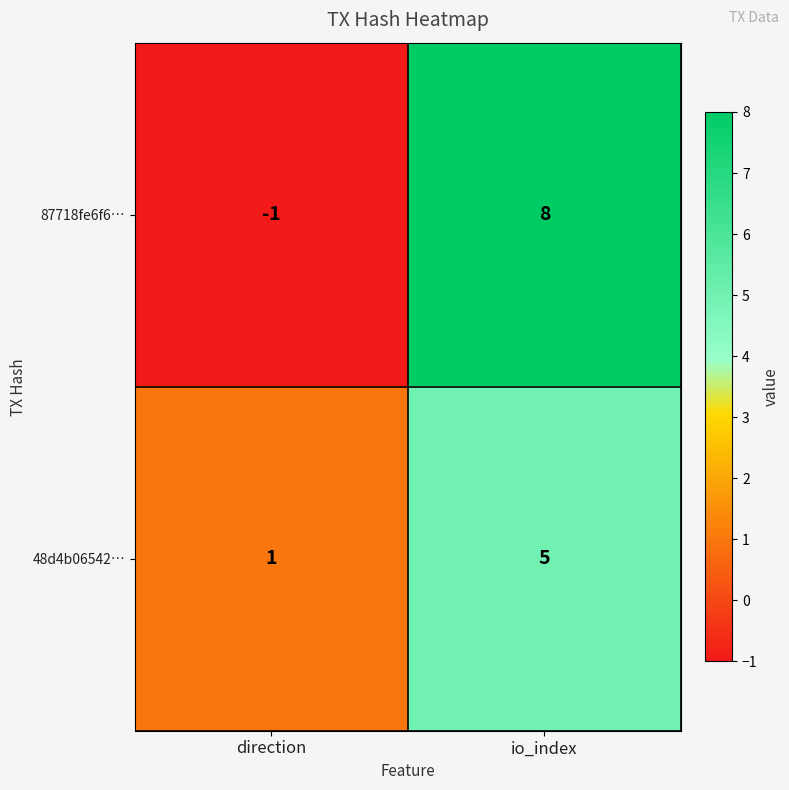

True or false: 87718fe6f6… has a value of 8 at io_index.

True